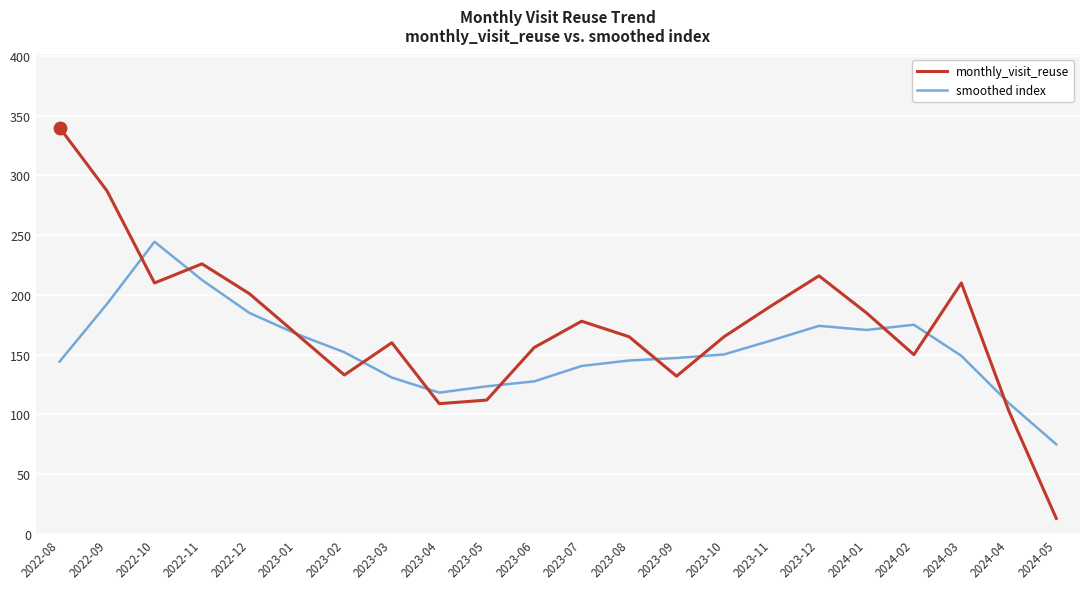

Is the value of monthly_visit_reuse at 2022-12 greater than the value of smoothed index at 2023-07?

Yes